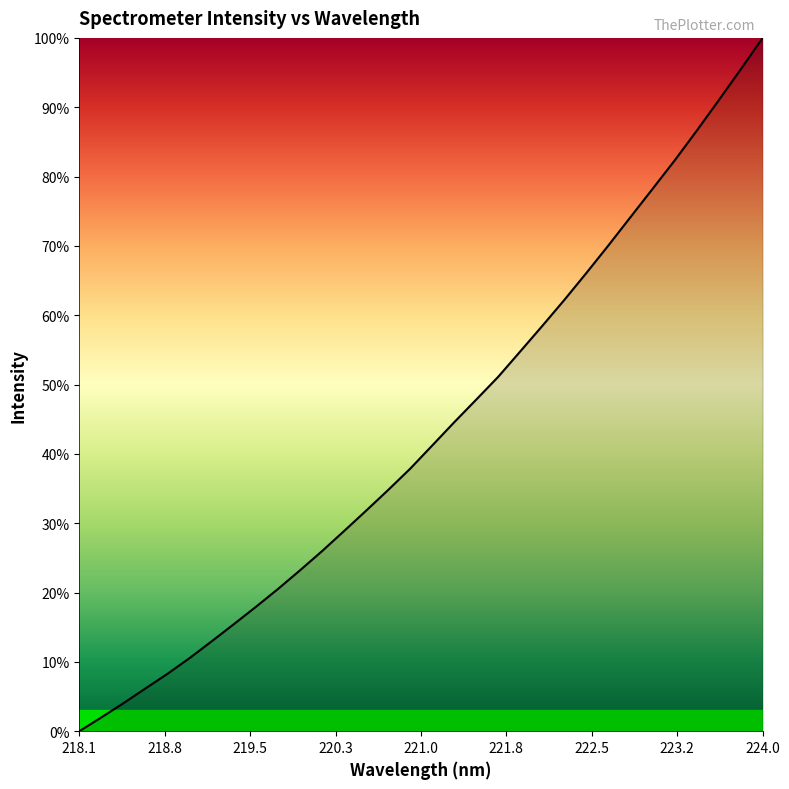

What is the greatest value displayed?

100.0